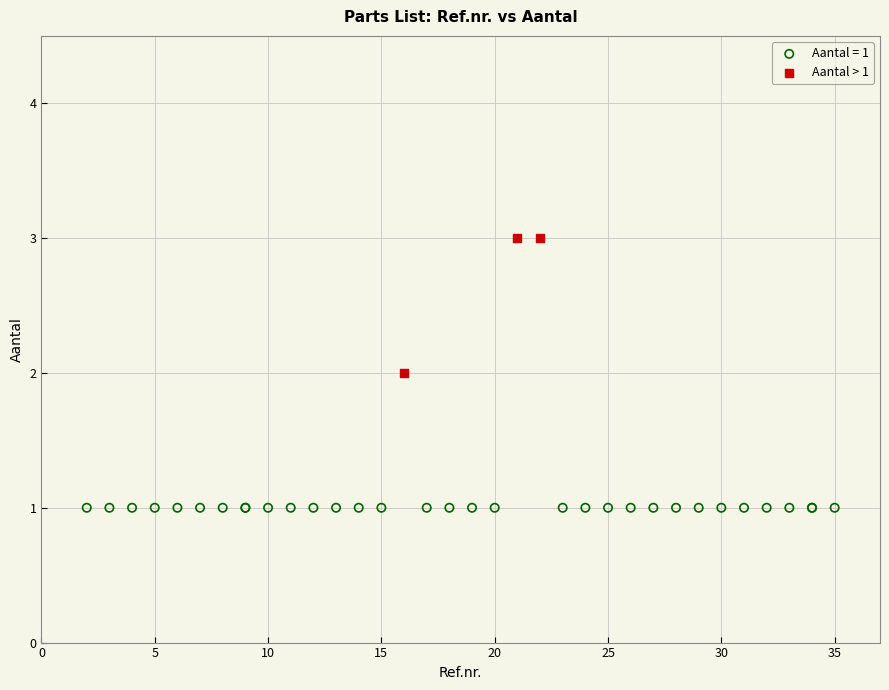

Which series reaches the maximum Y coordinate?

Aantal > 1